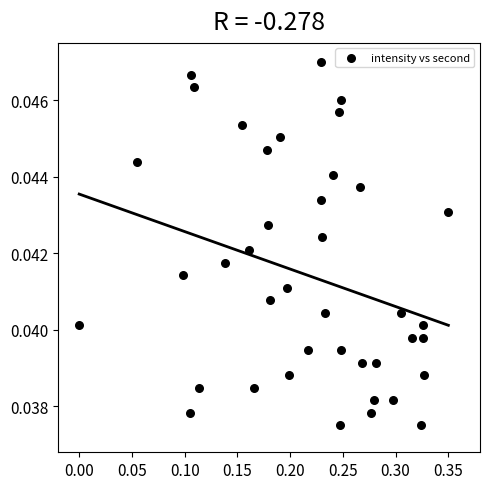

What is the range of X values (max minus min)?

0.3